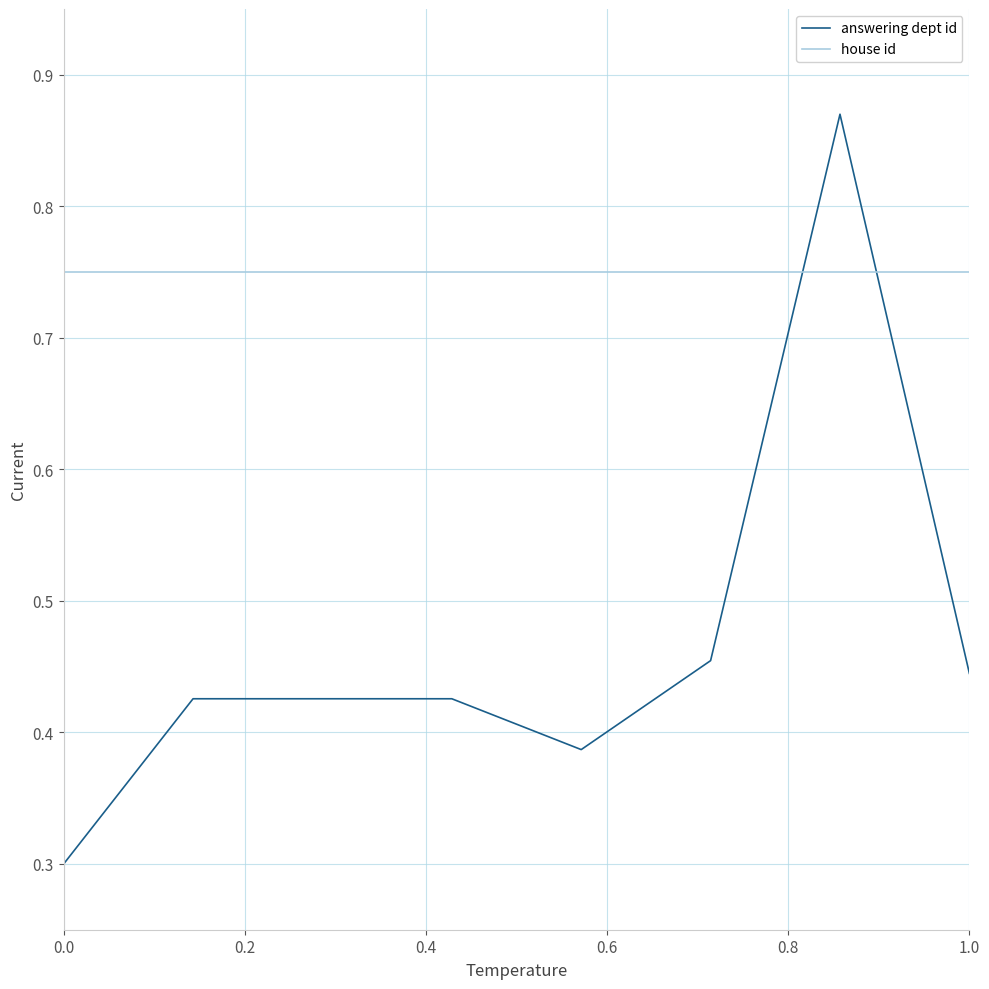

What is the difference between the maximum and minimum values in the answering dept id series?

0.6